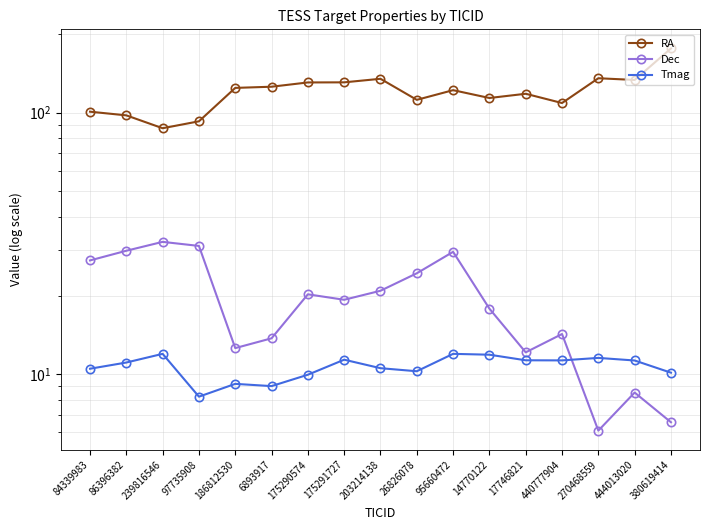

Count the number of data series in this chart.

3